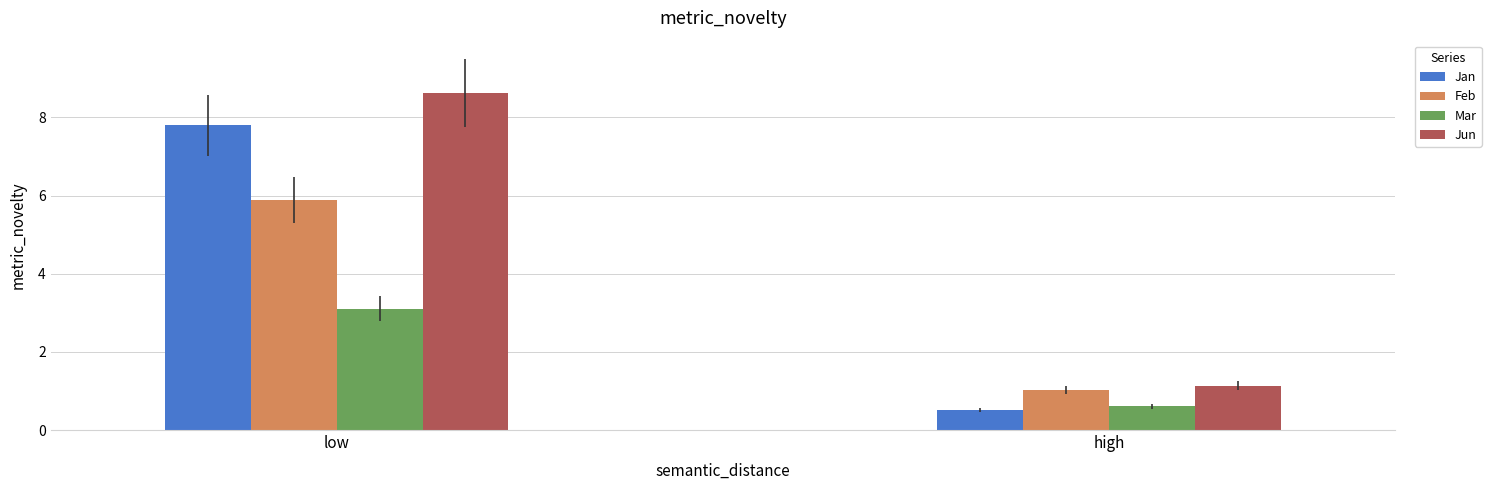

The Jun series shows 1.5 at high. True or false?

False